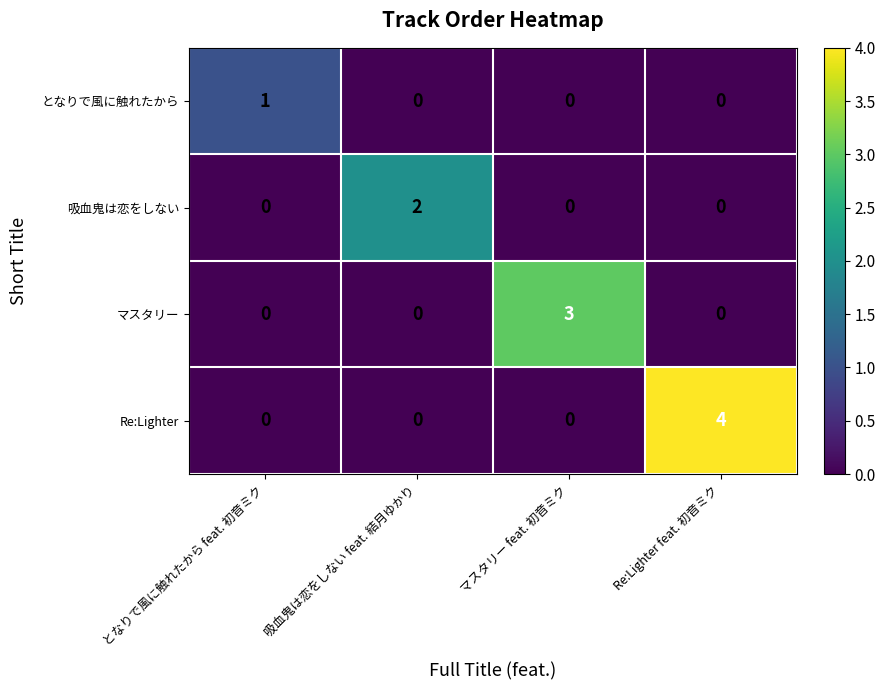

Which series has the widest spread of values?

Re:Lighter